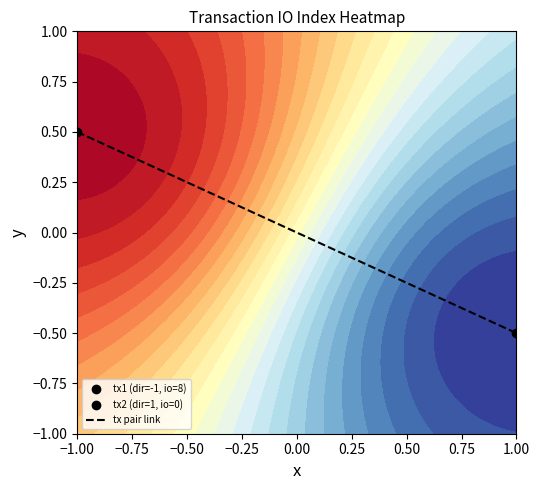

True or false: the data shows 0.5 at −1.00.

True